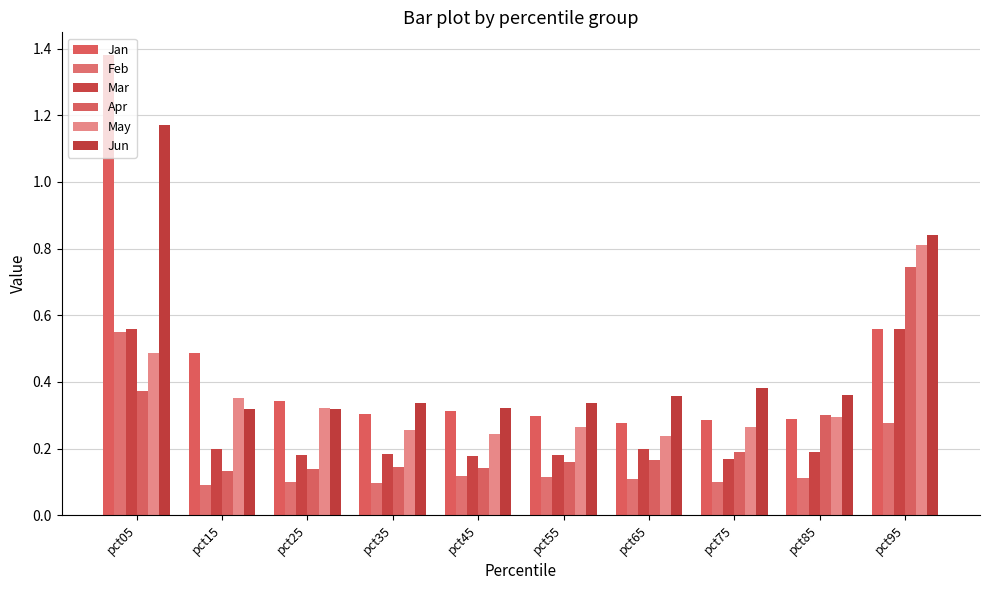

At which category does the chart reach its peak across all series?

pct05